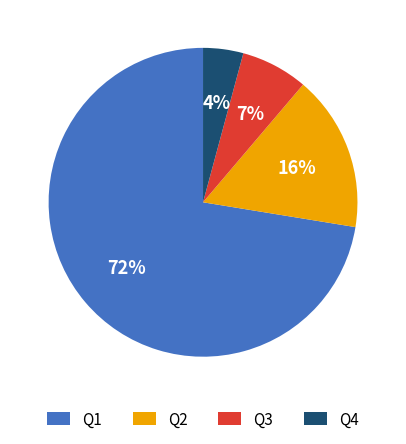

Rank the categories by value from lowest to highest.

Q4, Q3, Q2, Q1